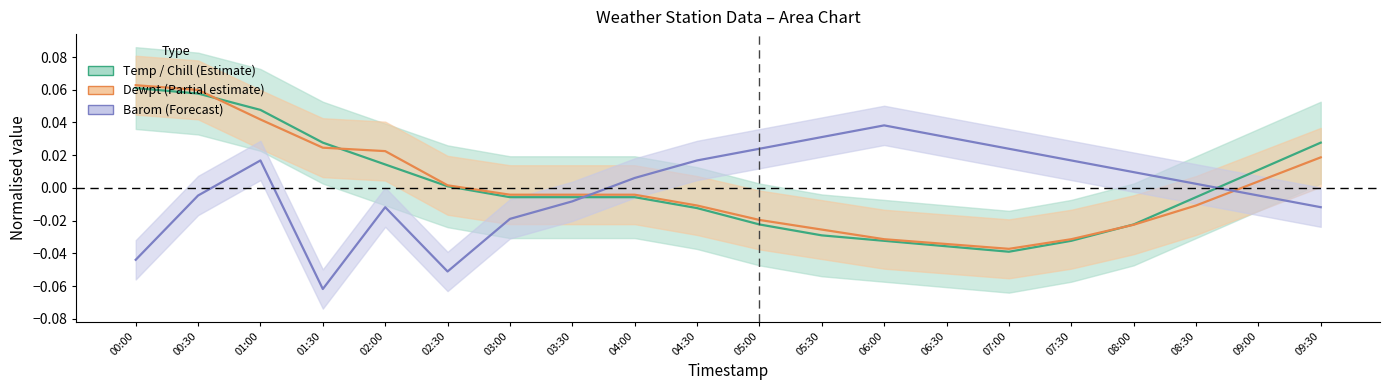

What is the maximum value shown in the chart?

0.1